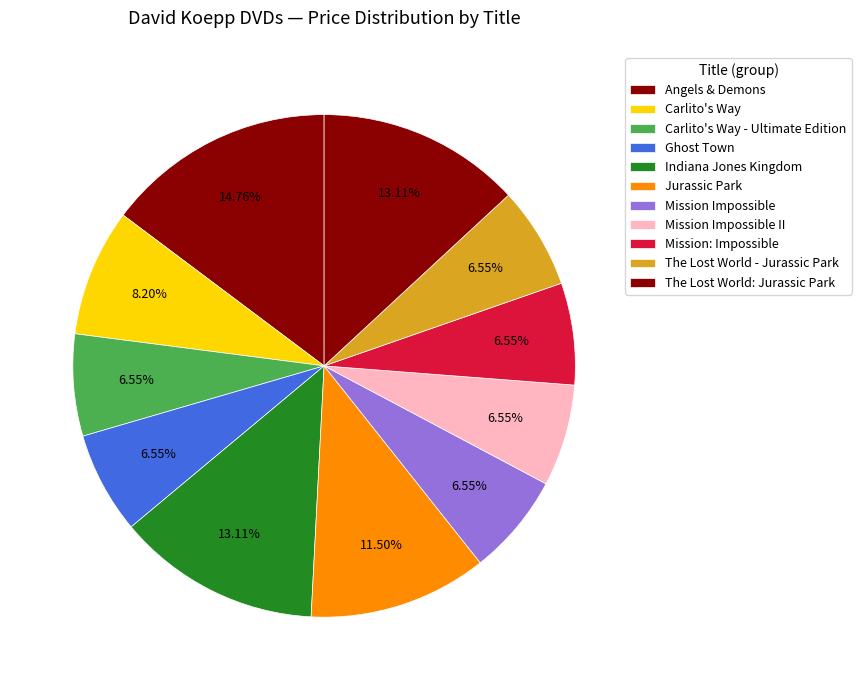

How many segments does this pie chart have?

11